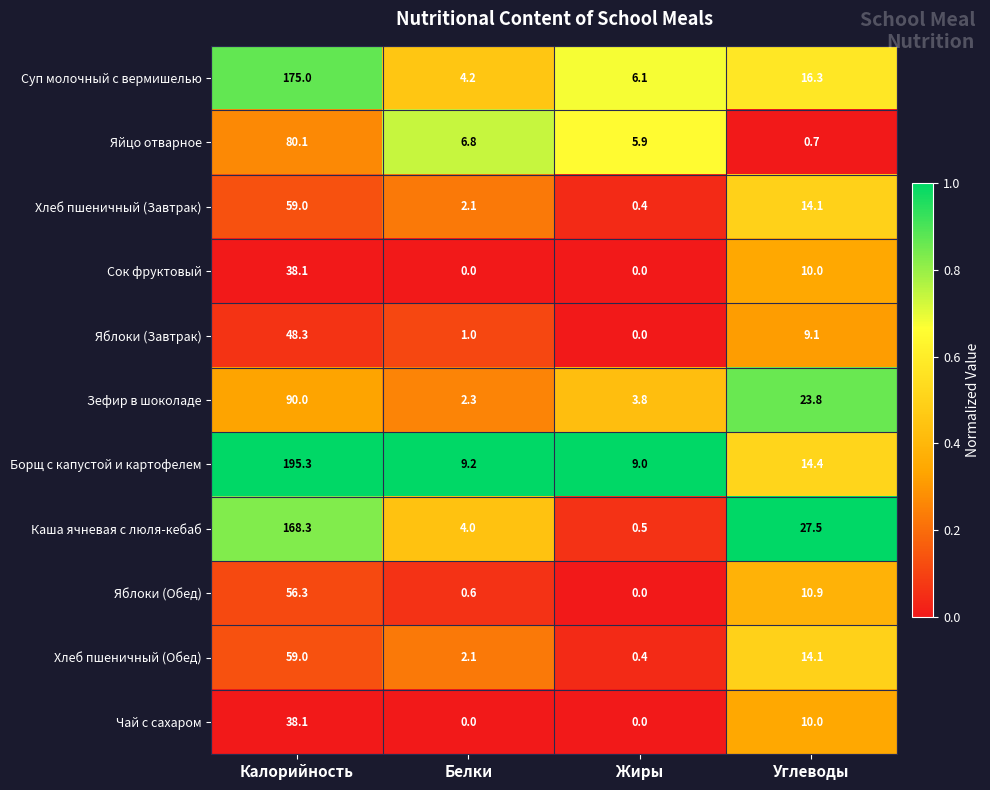

What is the sum of all Хлеб пшеничный (Обед) values?

75.6